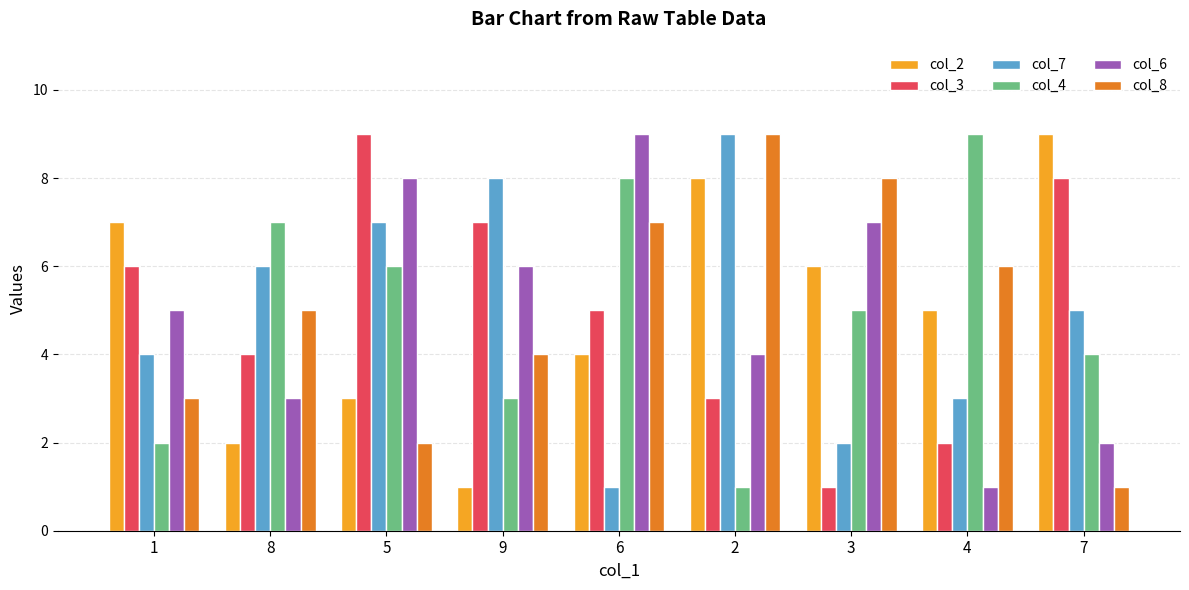

How many distinct data groups are displayed?

6